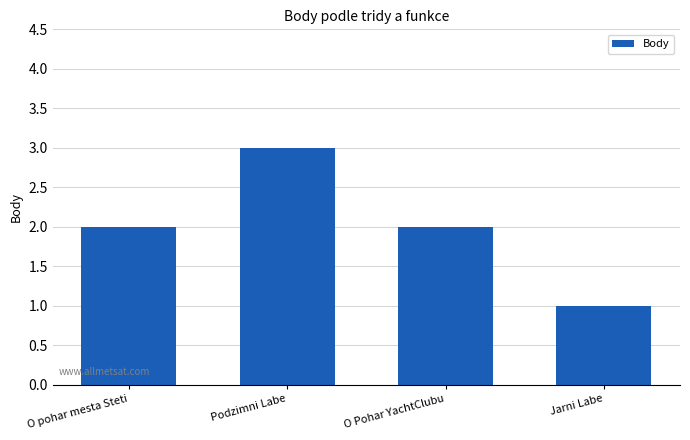

What is the sum of the values at O pohar mesta Steti and Podzimni Labe?

5